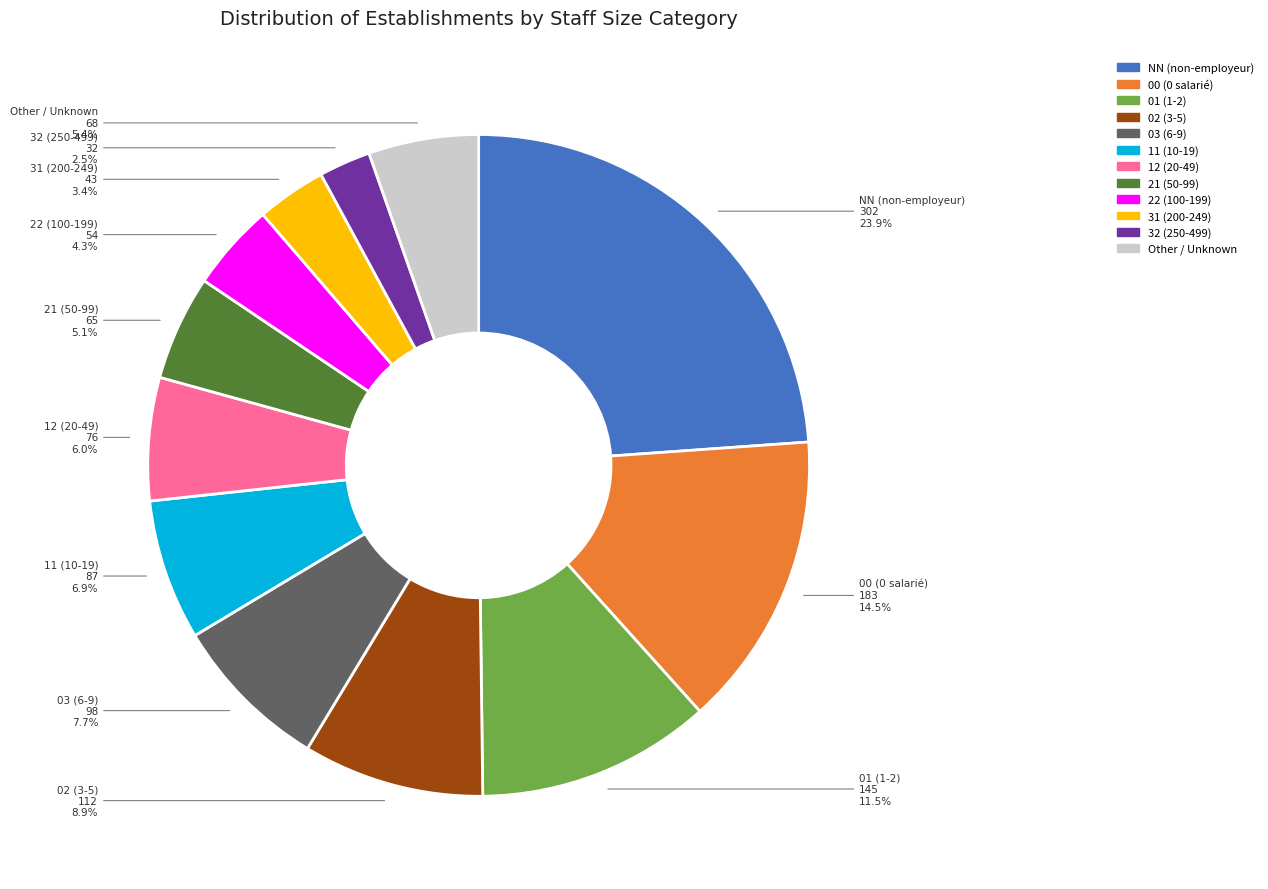

What is the ratio of the value at Other to the value at 02?

0.6